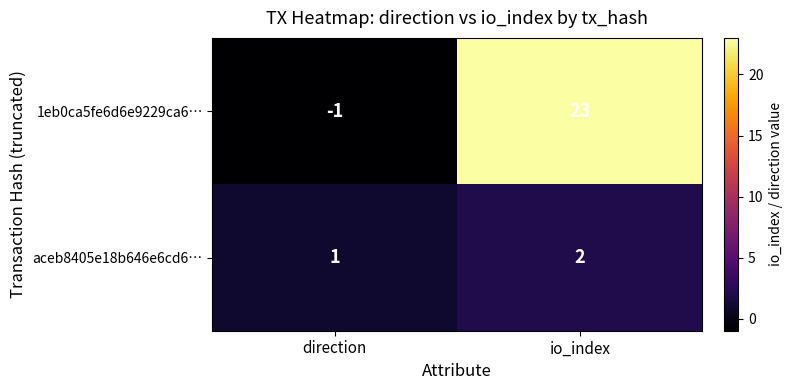

At which category does the chart reach its minimum across all series?

direction